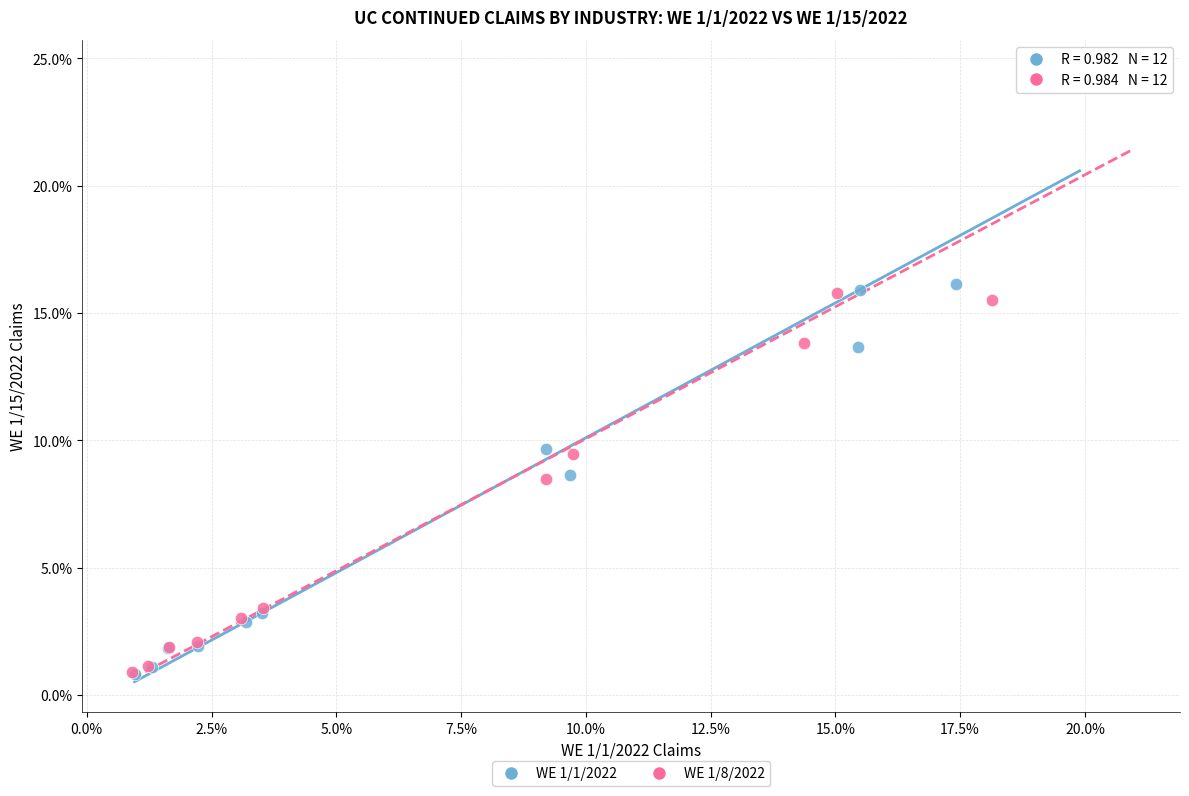

Which series contains the highest Y value?

WE 1/8/2022